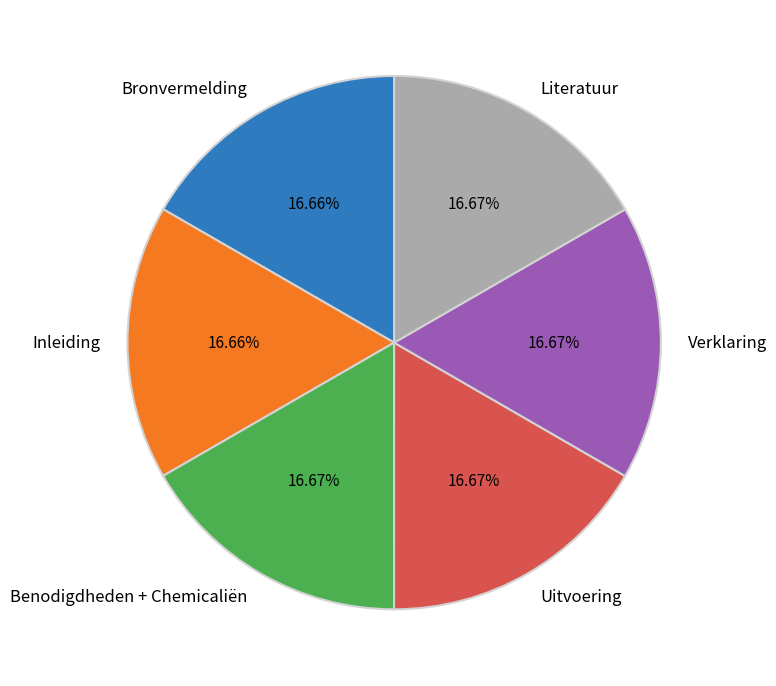

Is Literatuur the majority of the pie?

No